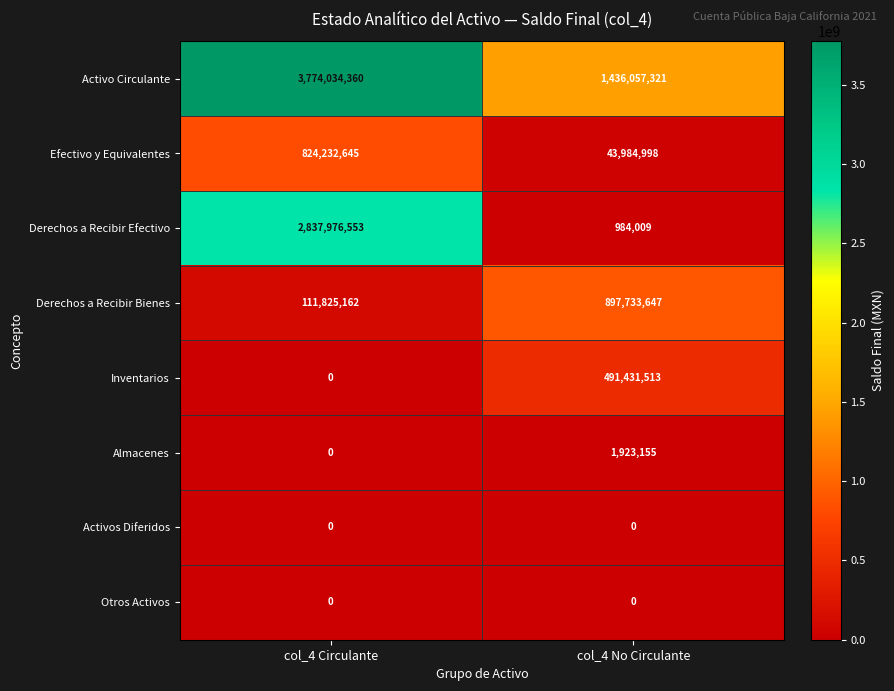

The Activos Diferidos series shows 0 at col_4 Circulante. True or false?

True